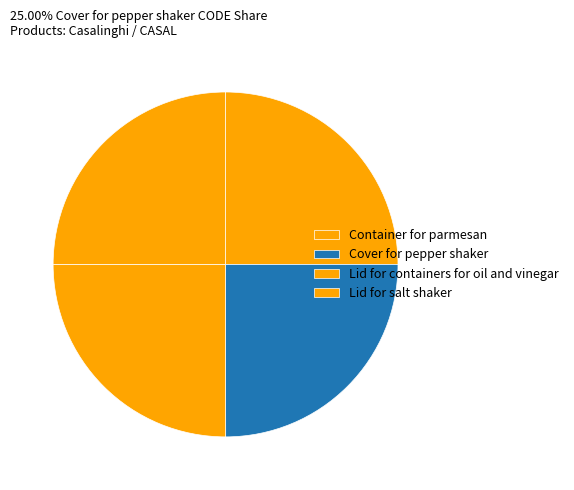

What is the smallest slice in the pie chart?

Container for parmesan